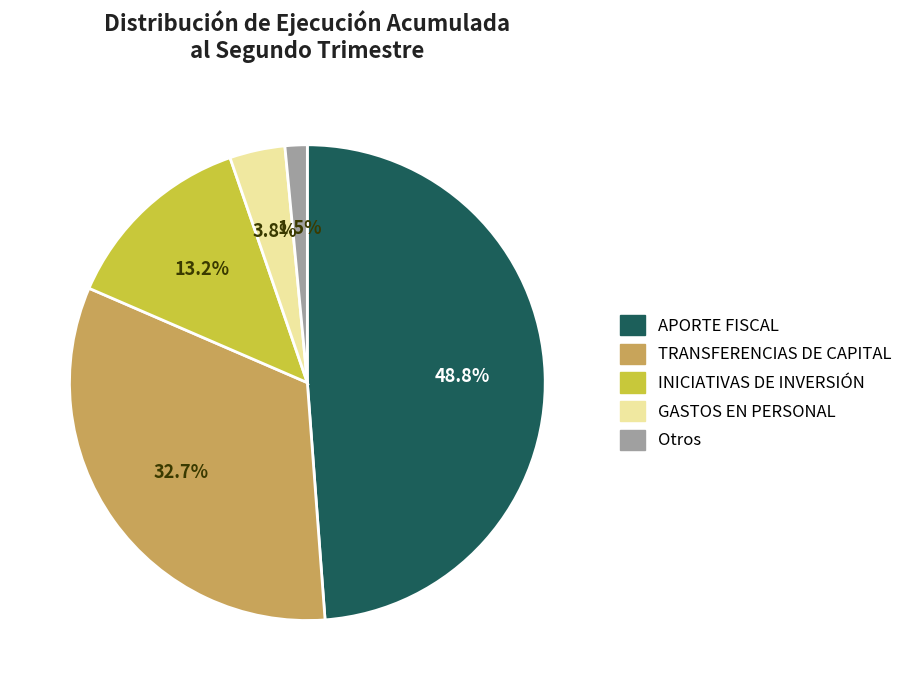

Approximately how many times larger is the value at INICIATIVAS DE INVERSIÓN compared to GASTOS EN PERSONAL?

3.5